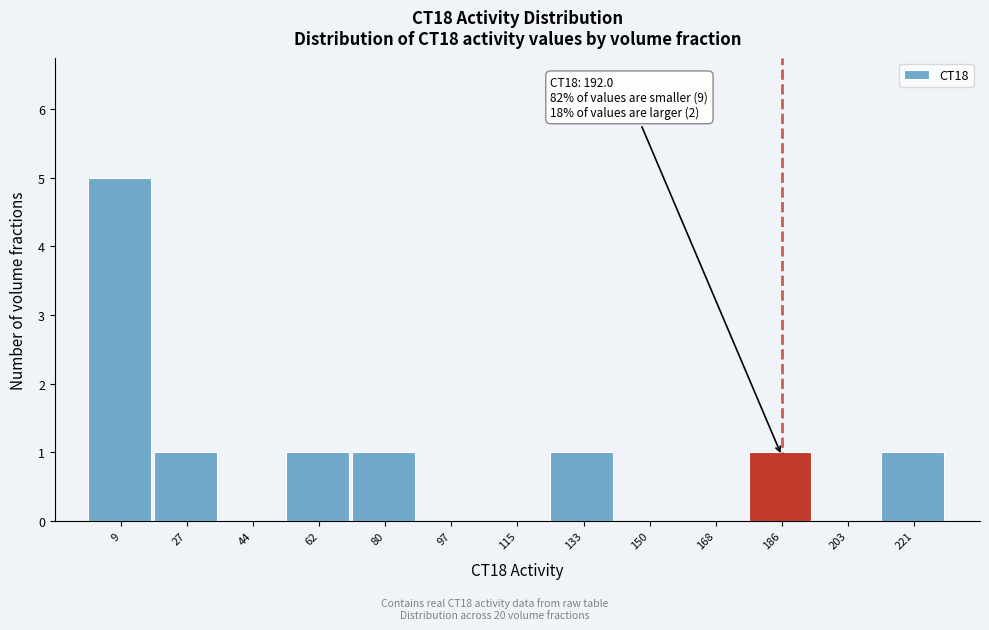

Which range on the x-axis has the tallest bar?

0 to 18